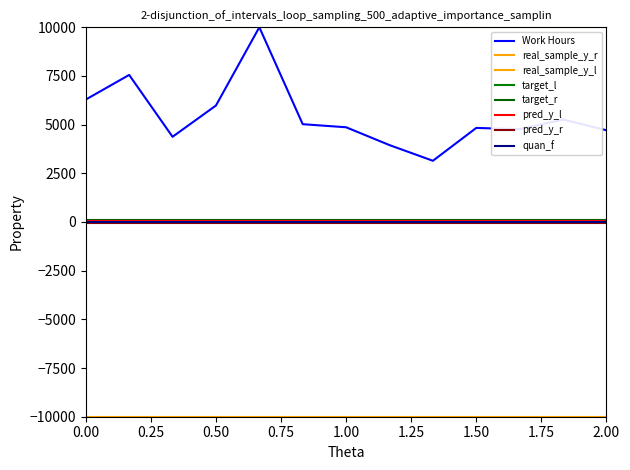

The value of Work Hours at 0.00 is 9786.4. True or false?

False